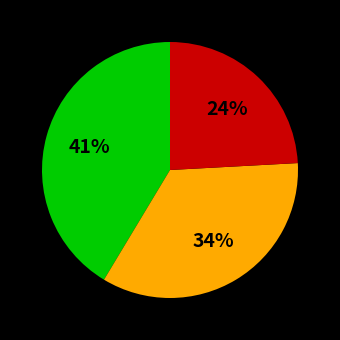

Is there any slice that represents more than half of the pie?

No